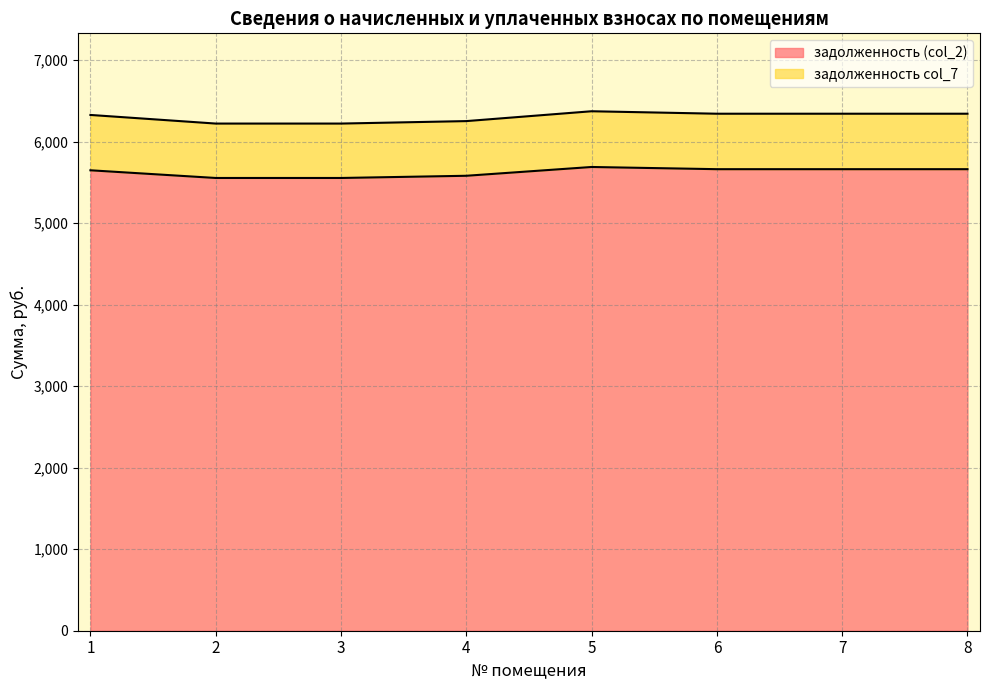

Where is the first local maximum for задолженность (col_2)?

5